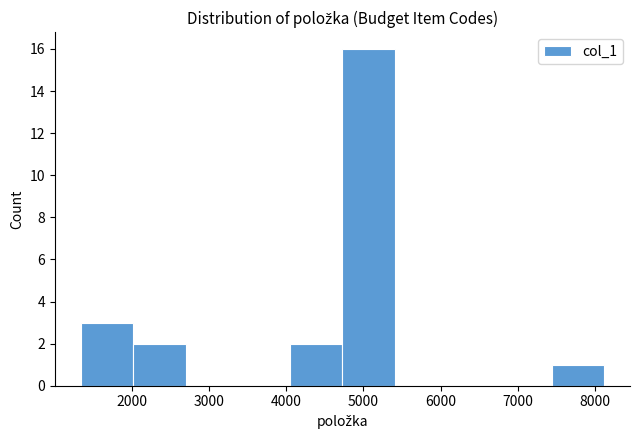

Reading left to right, transcribe this chart: for each bar, give the range it covers on the x-axis and its height. Neither the bar edges nor the heights are printed on the chart, so give them approximately, as read against the axes.

1300 to 2000: 3
2000 to 2700: 2
2700 to 3400: 0
3400 to 4100: 0
4100 to 4700: 2
4700 to 5400: 16
5400 to 6100: 0
6100 to 6800: 0
6800 to 7400: 0
7400 to 8100: 1